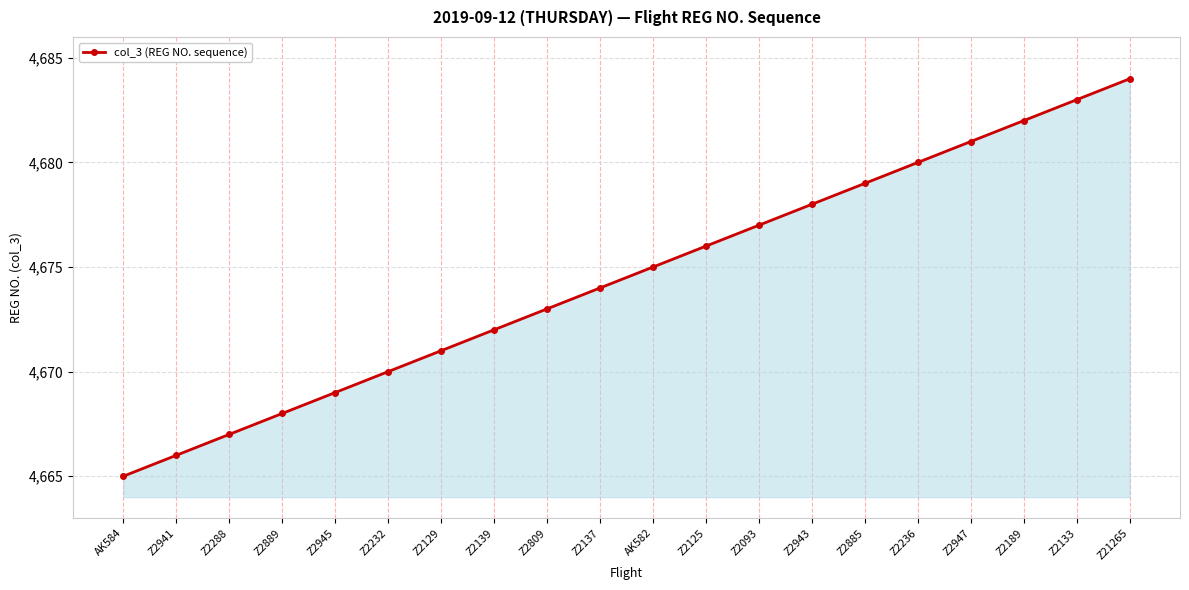

How many lines are shown in the chart?

1